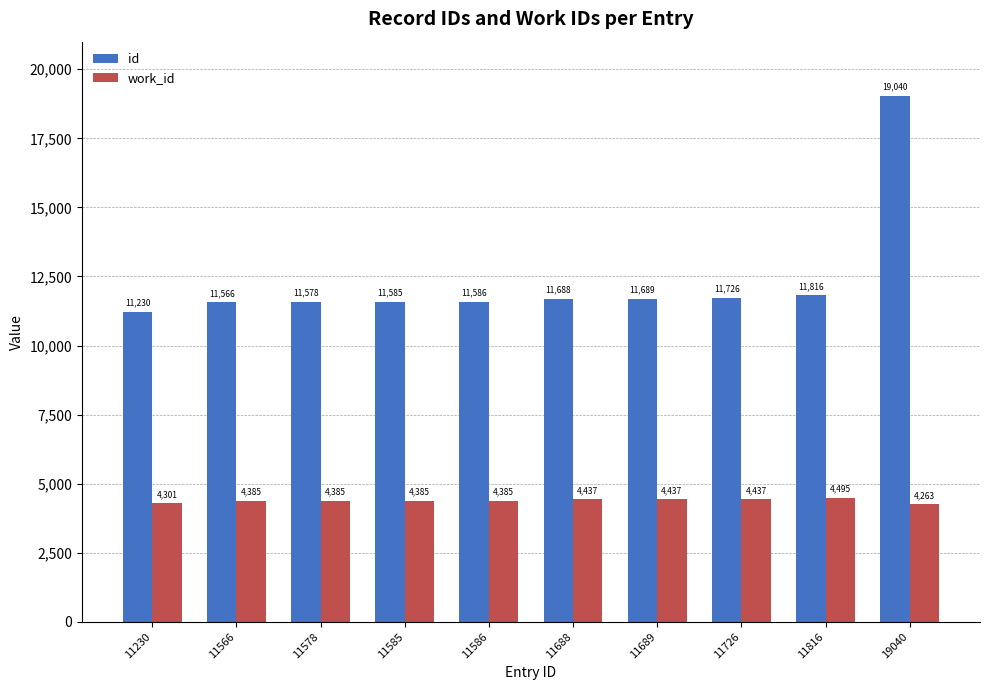

How many values in the id series are below 11688?

5